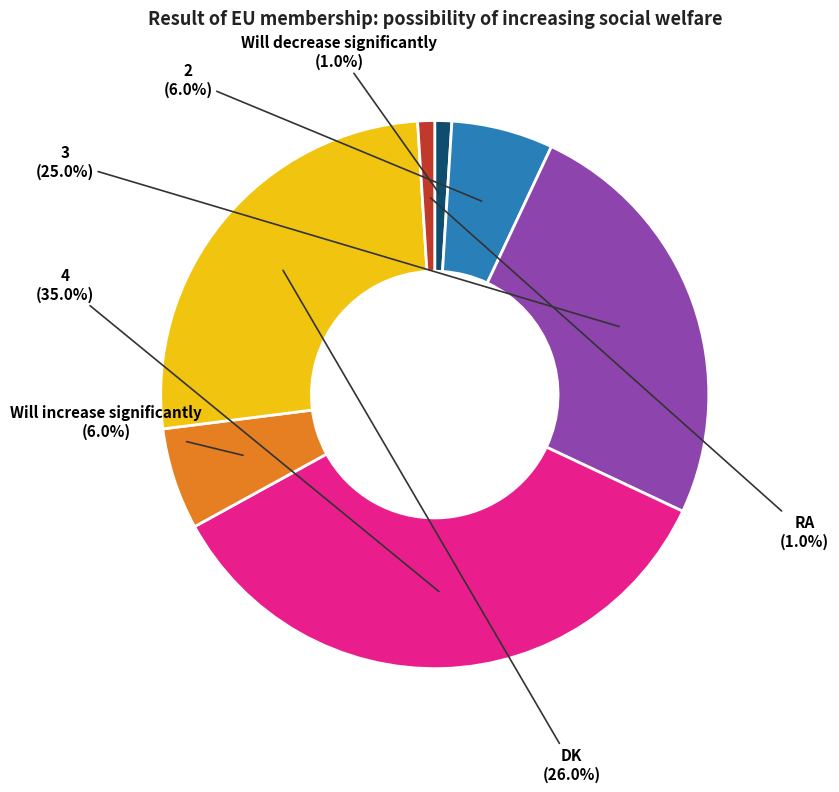

How many segments does this pie chart have?

7